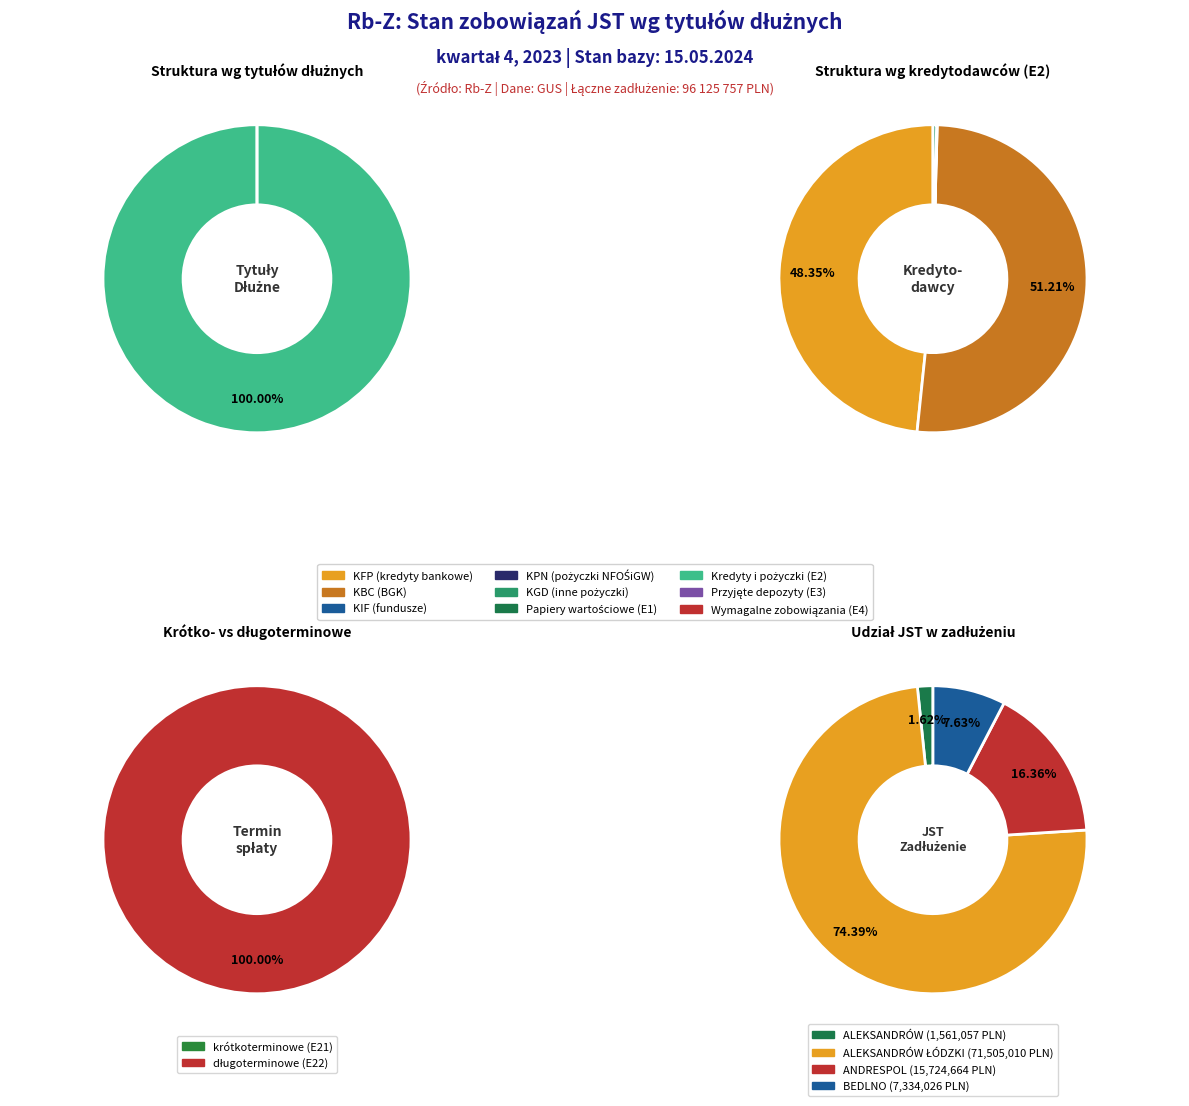

Which slice is the smallest?

ALEKSANDRÓW